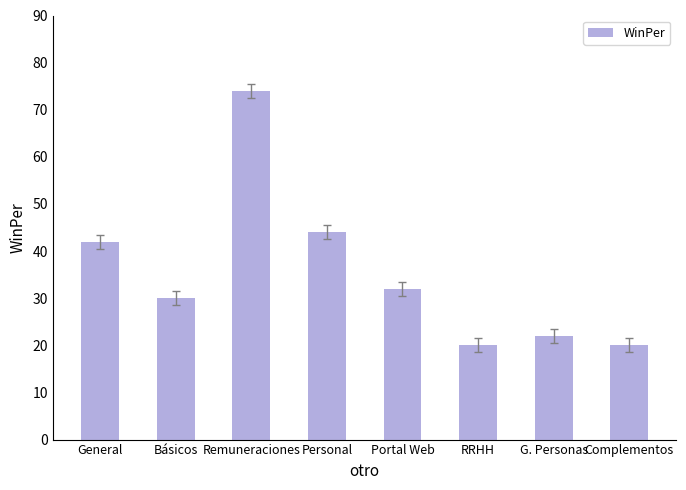

What is the label of the 8th bar from the left?

Complementos